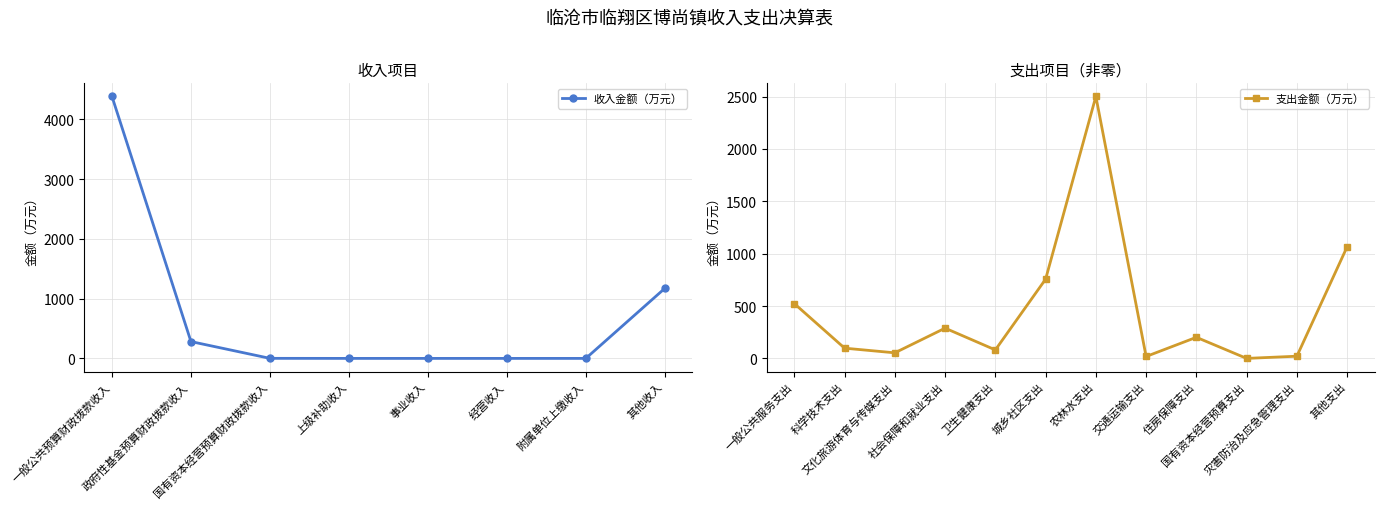

What is the sum of all values?

5838.9